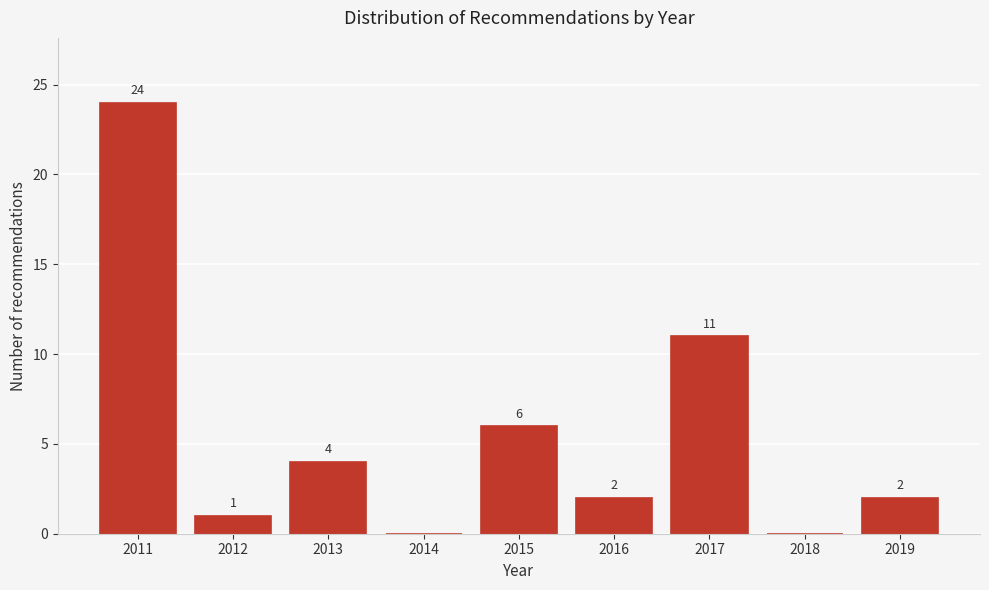

Reading left to right, transcribe all the data shown in this chart.

2011=24	2012=1	2013=4	2014=0	2015=6	2016=2	2017=11	2018=0	2019=2